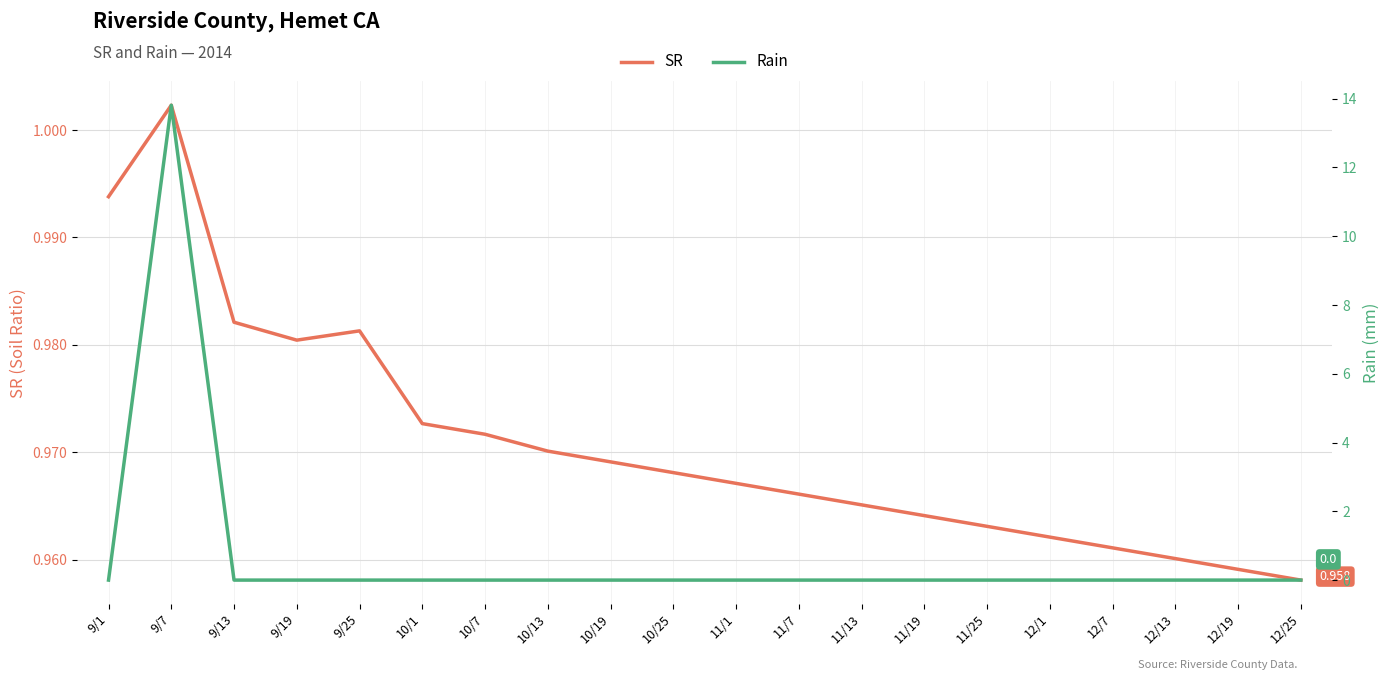

How many values in the Rain series exceed 0?

1